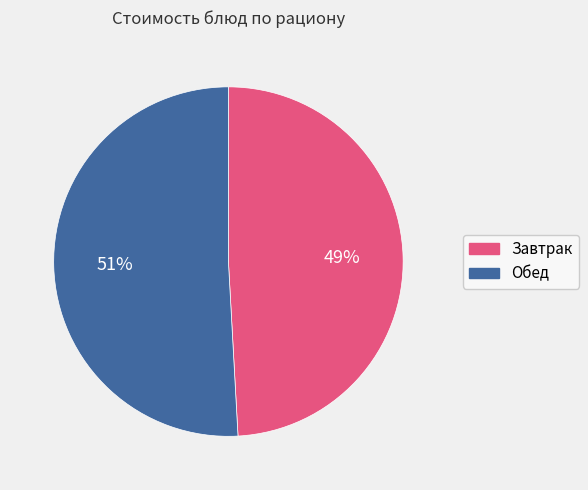

To the nearest percent, what is the difference between the largest and smallest slice percentages?

2%